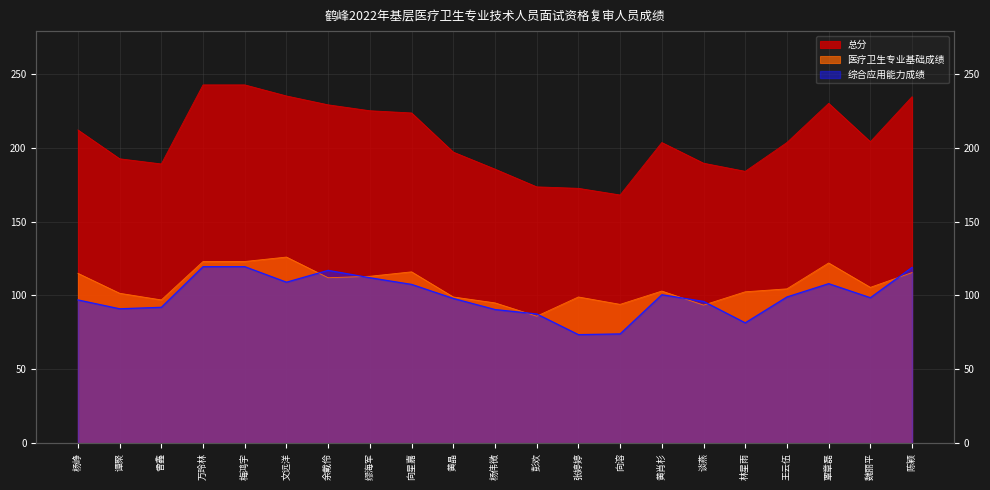

What are all the series names shown in the legend?

医疗卫生专业基础成绩, 综合应用能力成绩, 总分